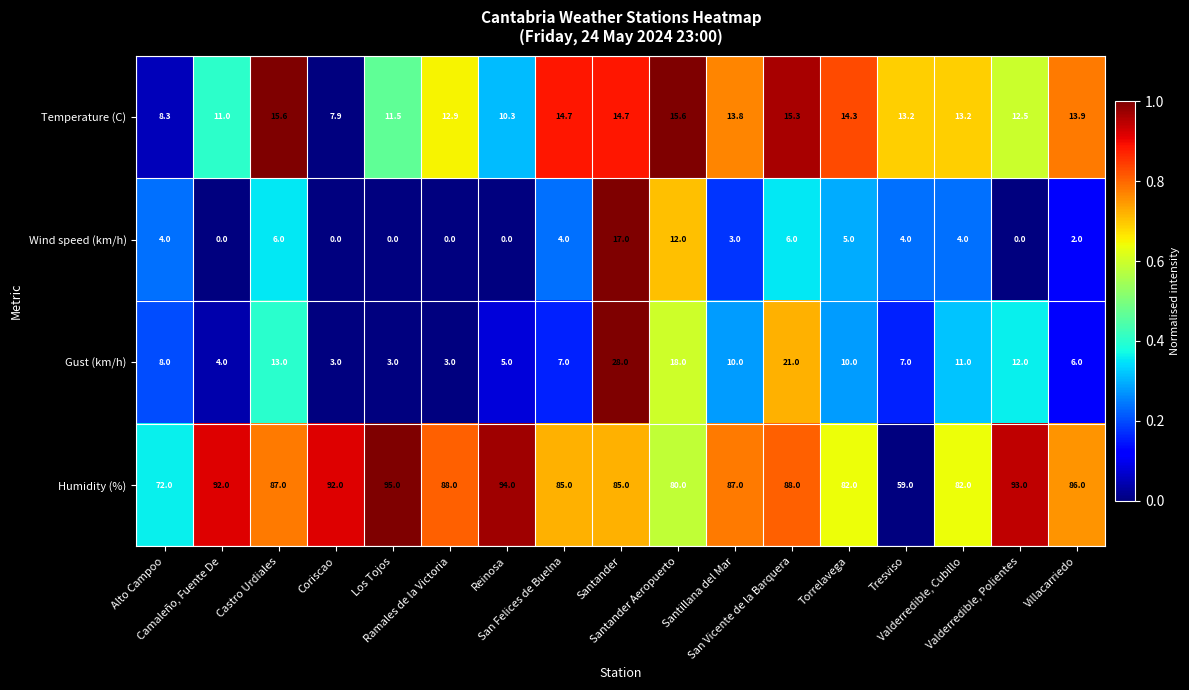

What is the difference between the second highest and second lowest values in the Gust (km/h) series?

18.0